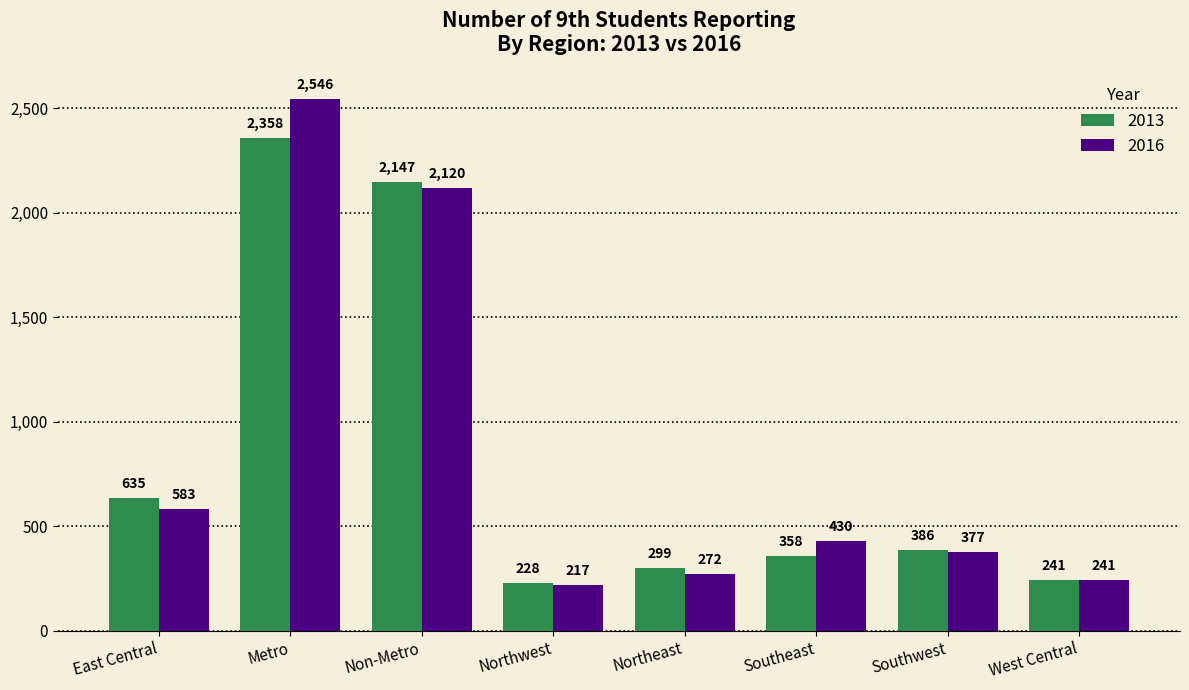

Read the 2016 value at West Central, to the nearest 50.

250